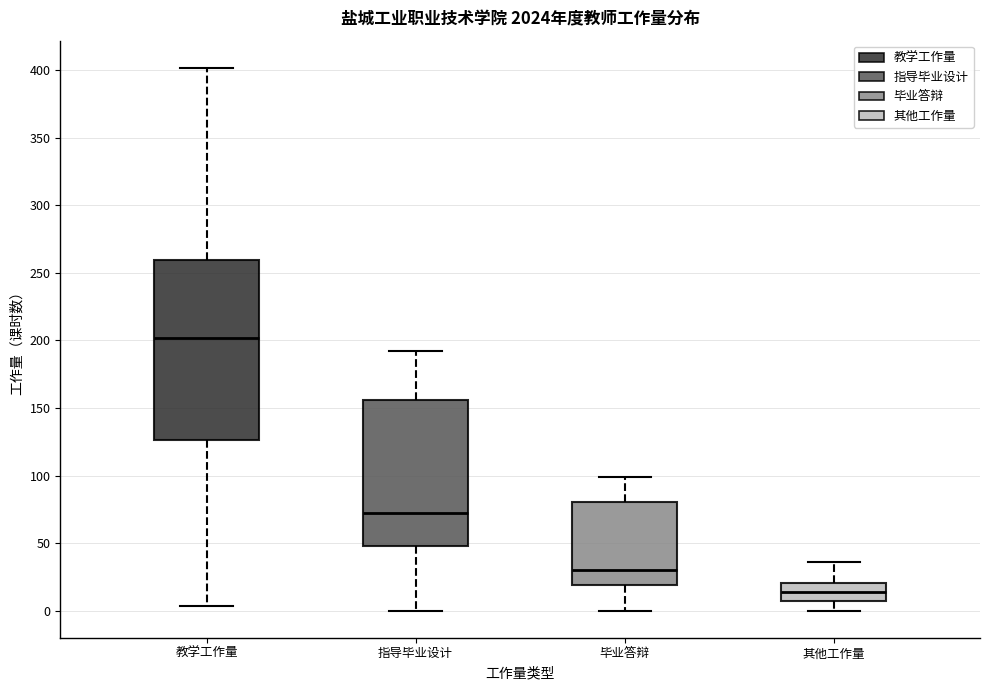

Reading left to right, read every box against the y-axis: the position of its median line, the range the box covers, and the ends of its whiskers. The values are not printed on the chart, so give them approximately, as read against the axis.

教学工作量: median 200, box 125 to 260, whiskers 5 to 400
指导毕业设计: median 70, box 50 to 155, whiskers 0 to 190
毕业答辩: median 30, box 20 to 80, whiskers 0 to 100
其他工作量: median 15, box 5 to 20, whiskers 0 to 35